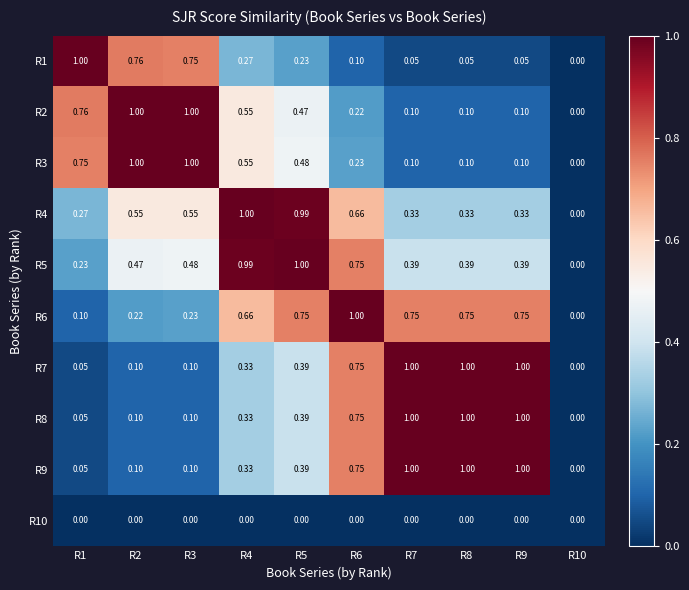

Count the number of categories in the chart.

10